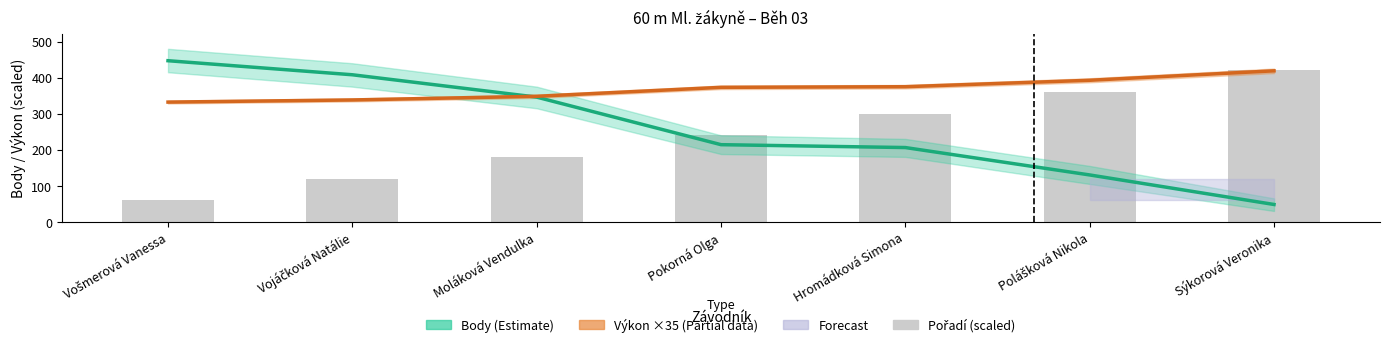

How many data points does each series have?

7